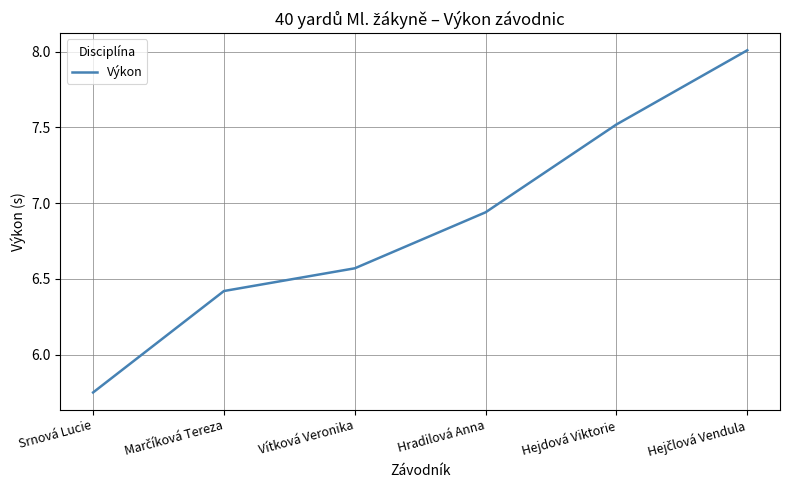

What is the change in value from Vítková Veronika to Hradilová Anna?

+0.4